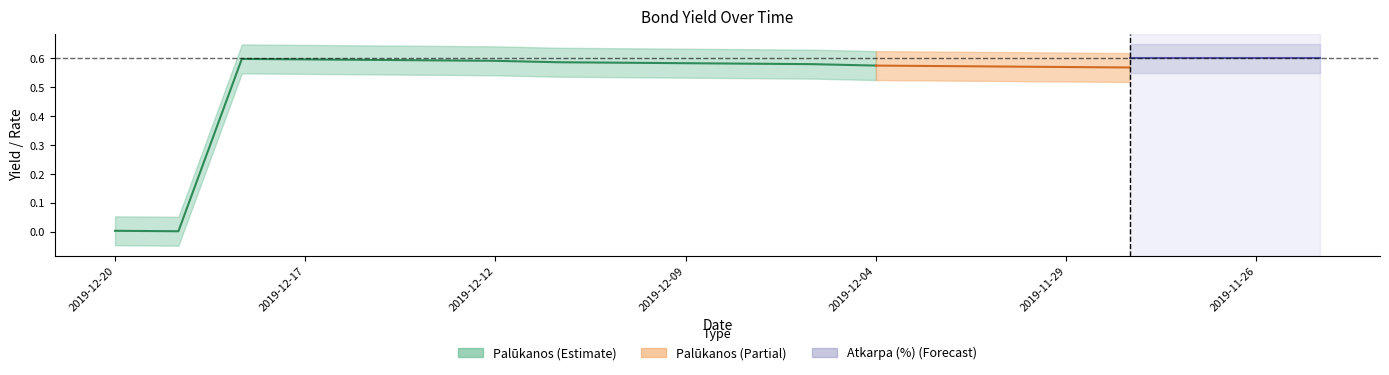

Rank the series by their maximum value, from highest to lowest.

Atkarpa (%), Palūkanos